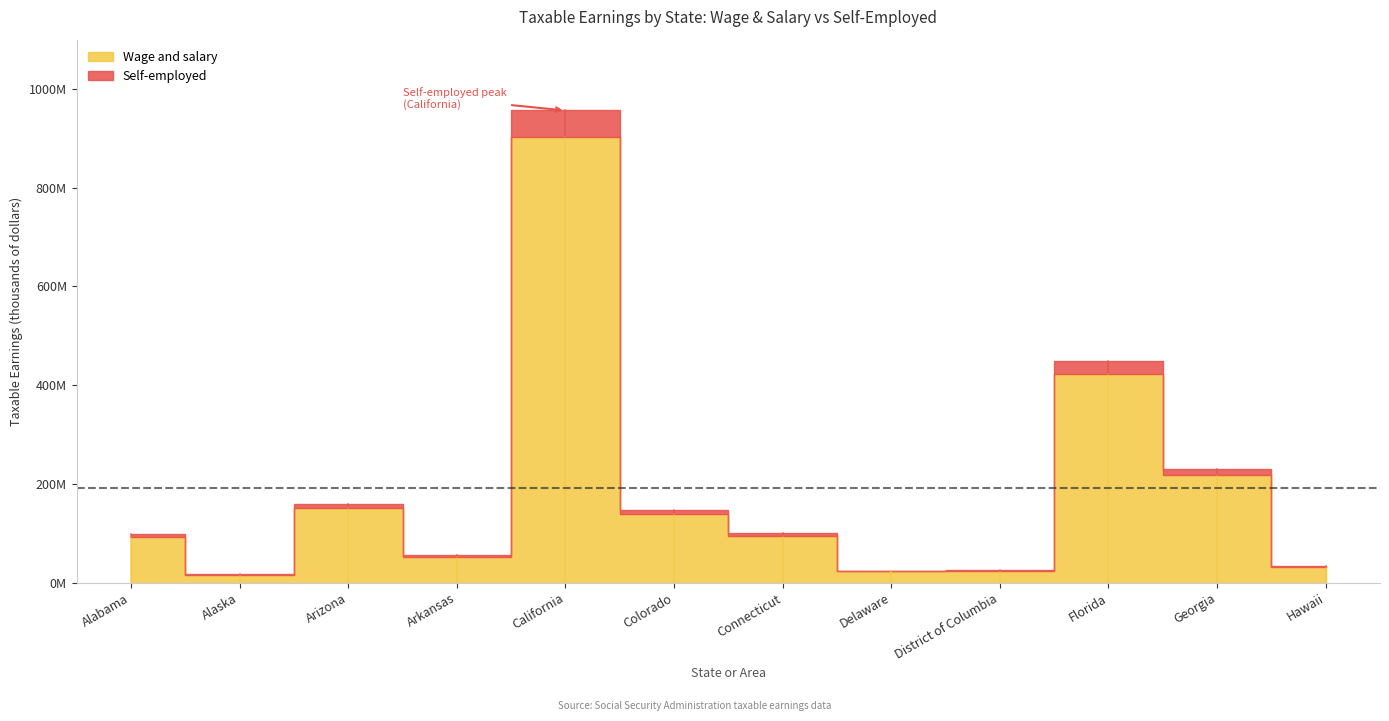

Which has a higher value, Colorado or District of Columbia?

Colorado